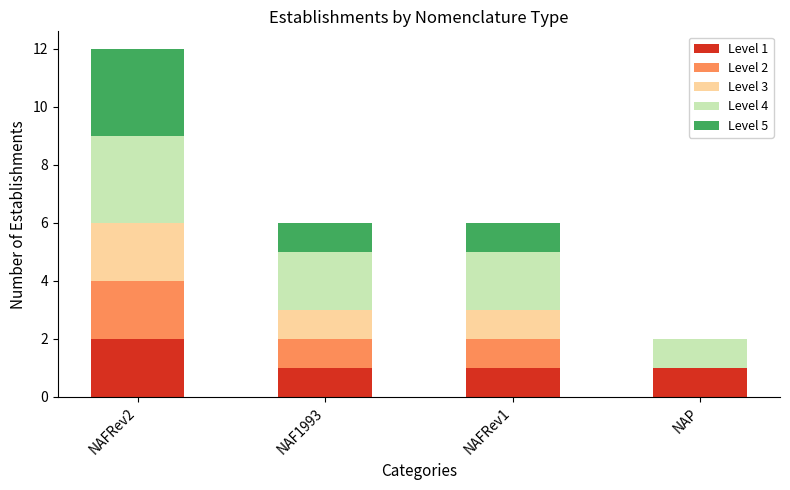

At which category is the sum across all series the highest?

NAFRev2